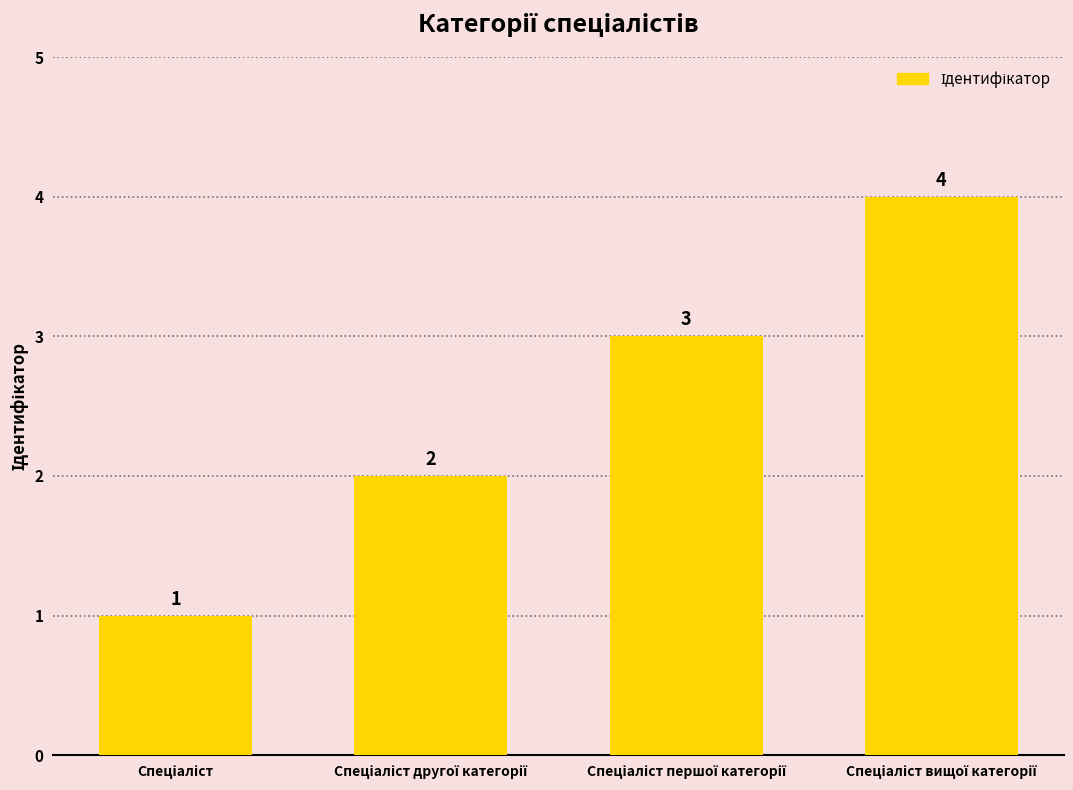

What is the sum of all values?

10